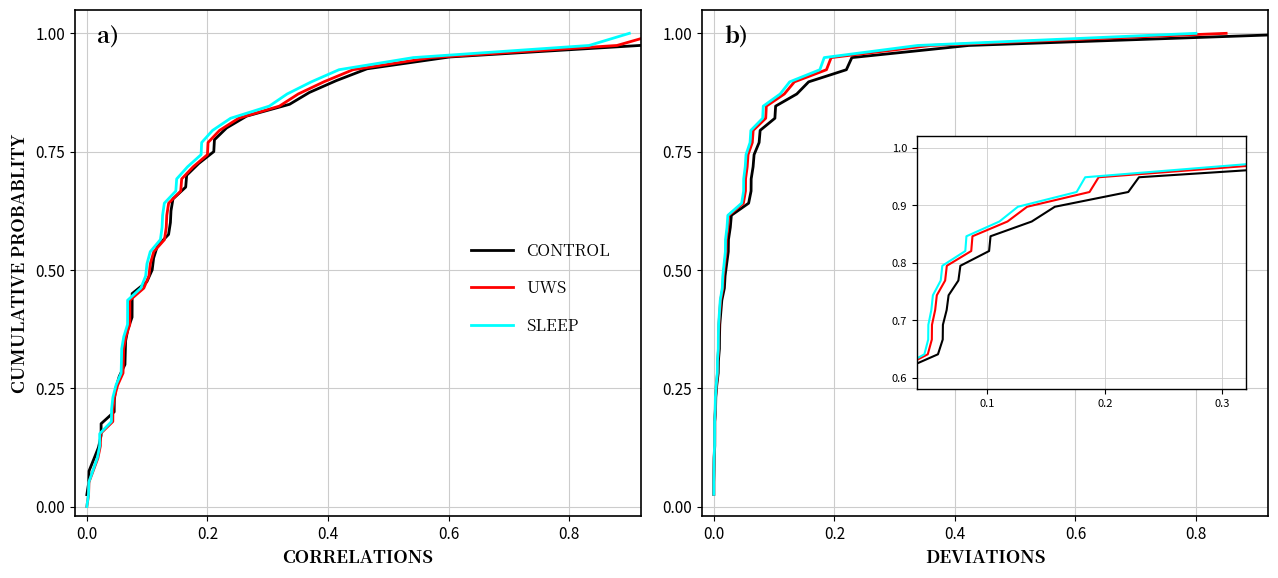

What is the difference between the second highest and second lowest values in the SLEEP series?

0.9